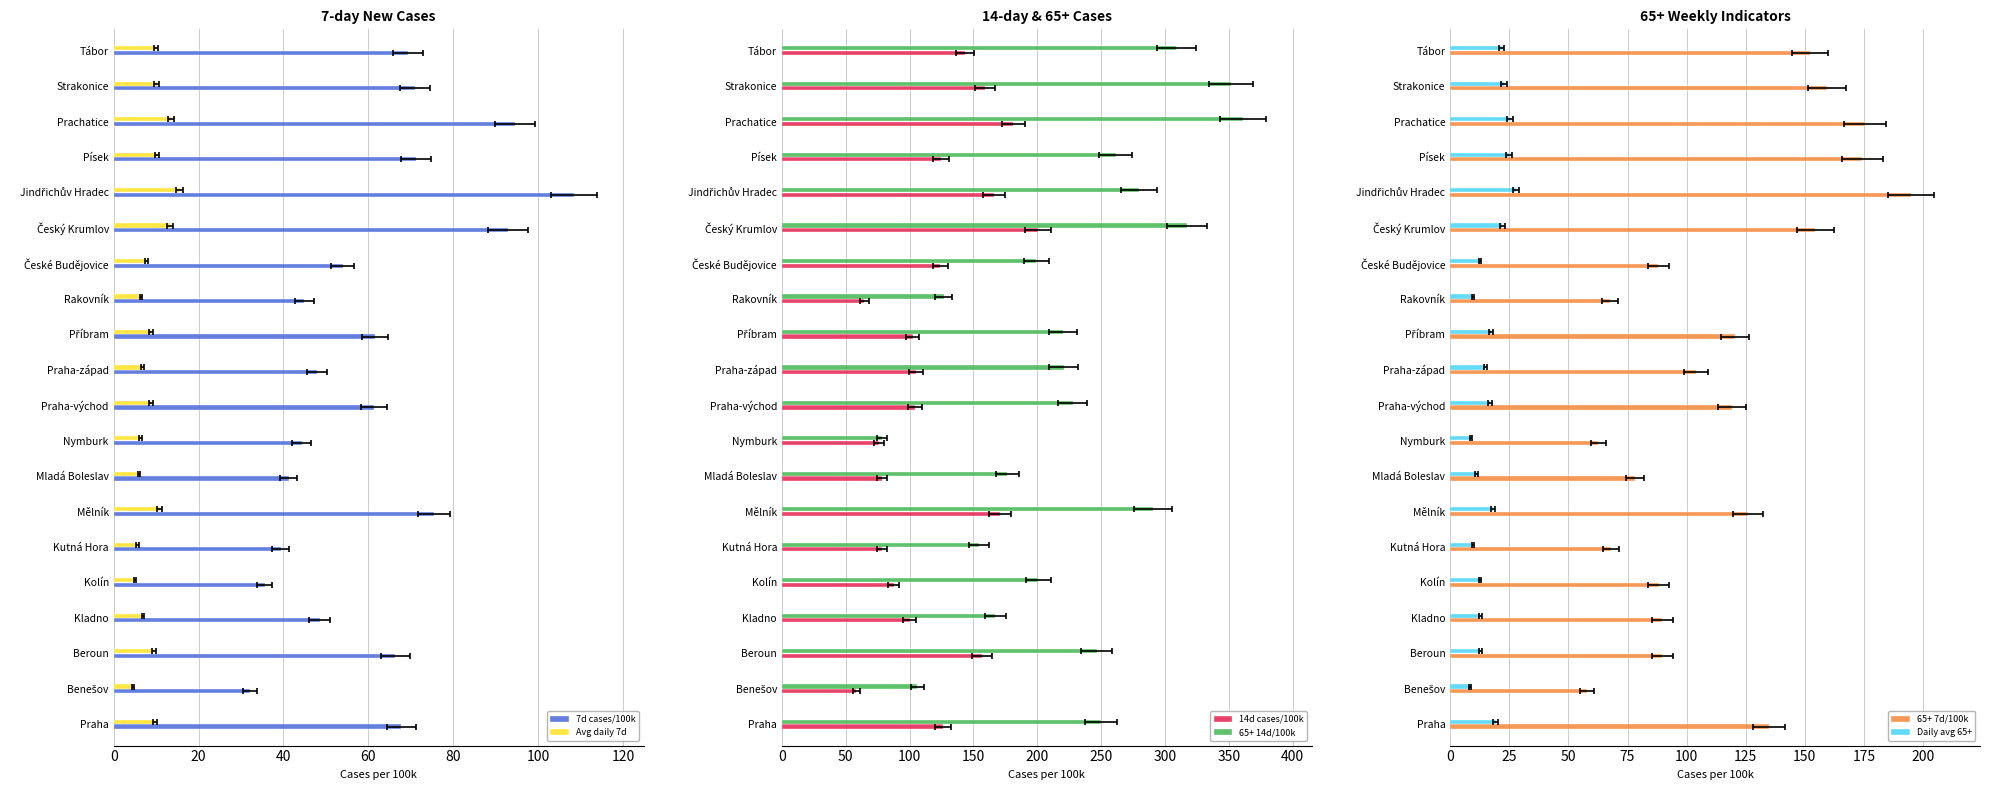

Is it true that 7d cases/100k equals 44.3 at Benešov?

False